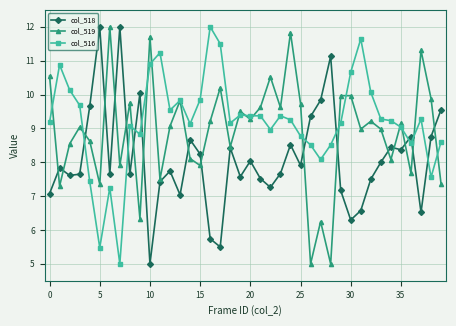

What is the value of the col_519 point at the 3rd from the left?

8.5